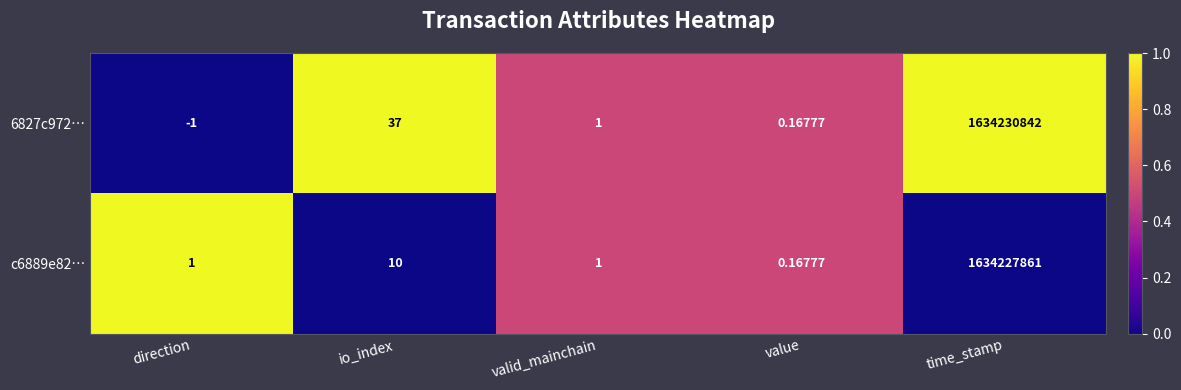

At how many categories does at least one series exceed 0?

5